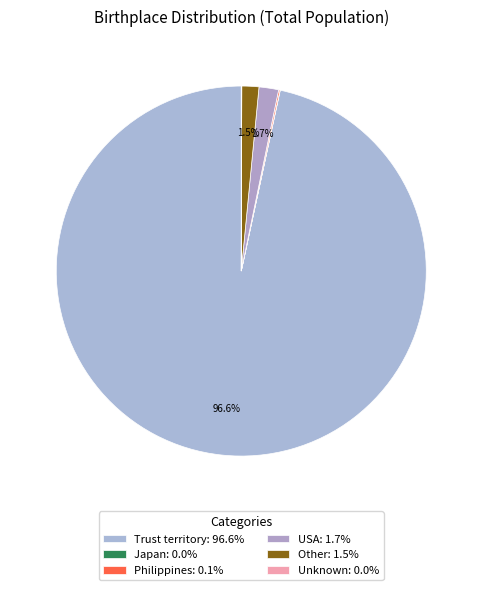

To the nearest percent, what portion does Other represent?

1%